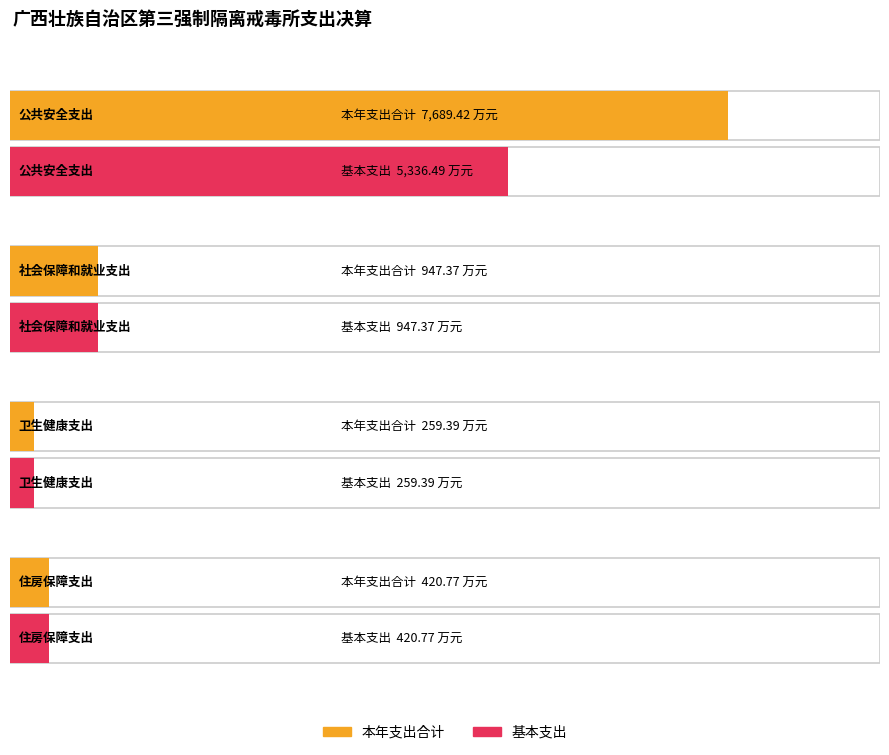

Are the bars grouped side by side (vs. stacked)?

Yes